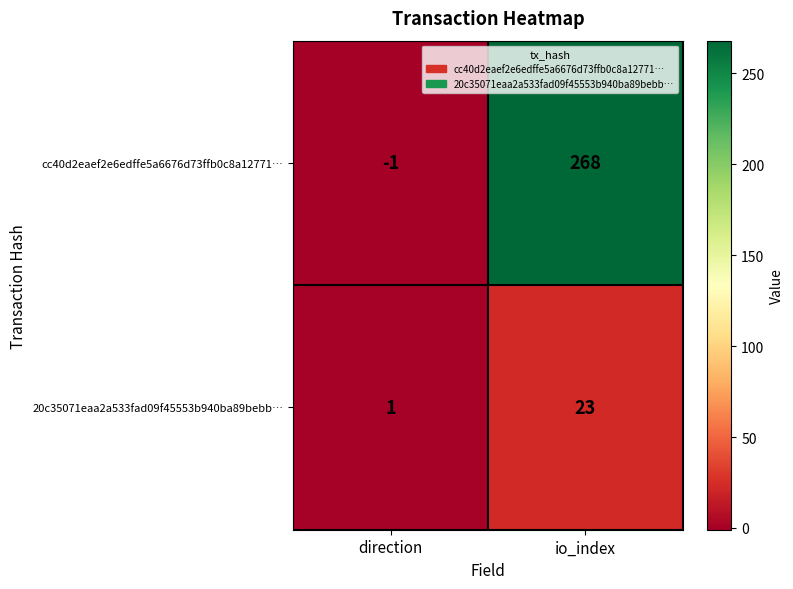

Which series has the largest total across all categories?

cc40d2eaef2e6edffe5a6676d73ffb0c8a12771…